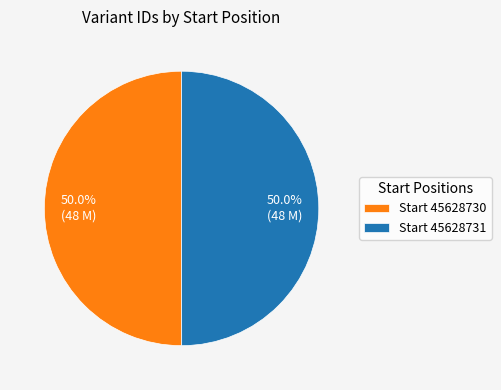

What is the ratio of the value at Start 45628730 to the value at Start 45628731?

1.0